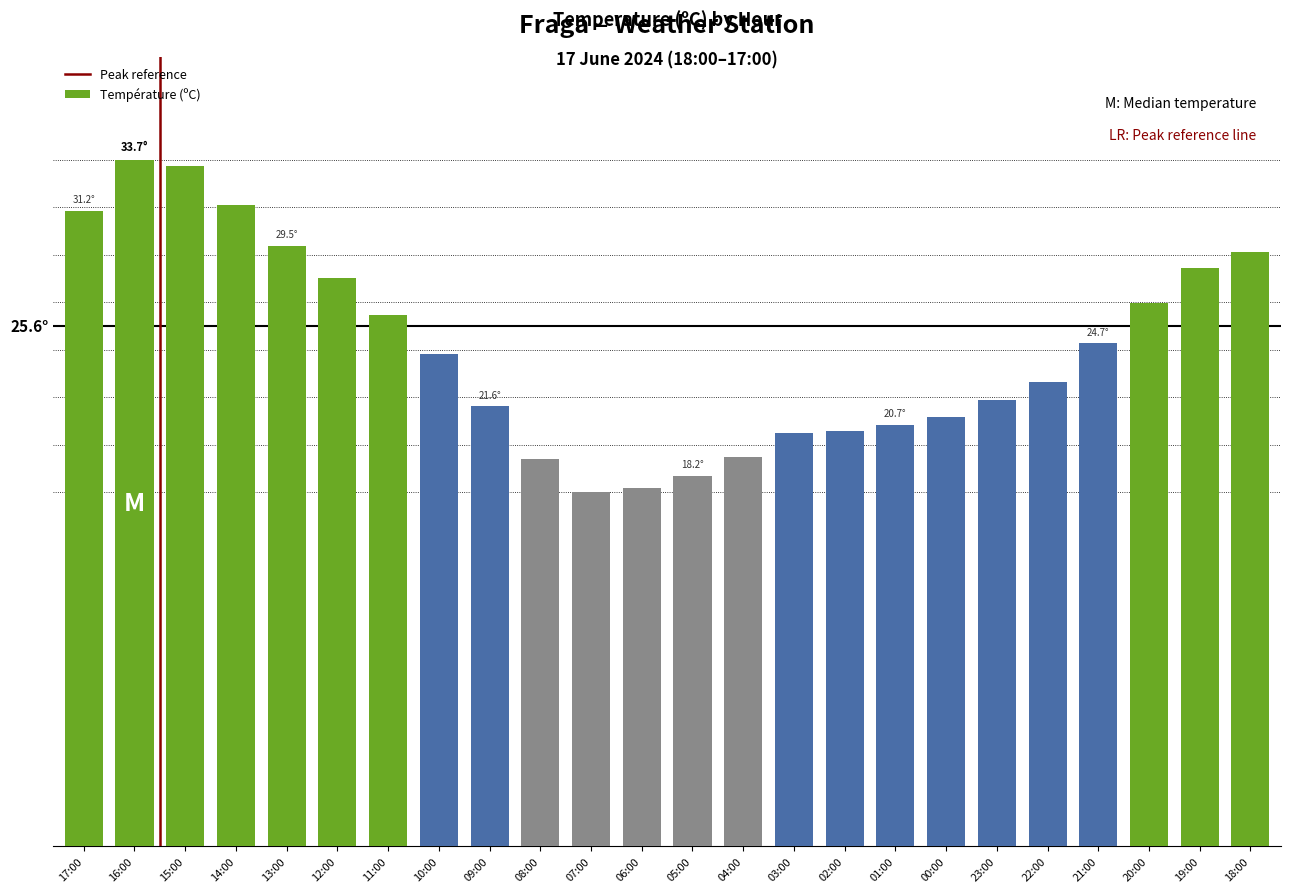

Where is the data nearest to the value 25?

21:00